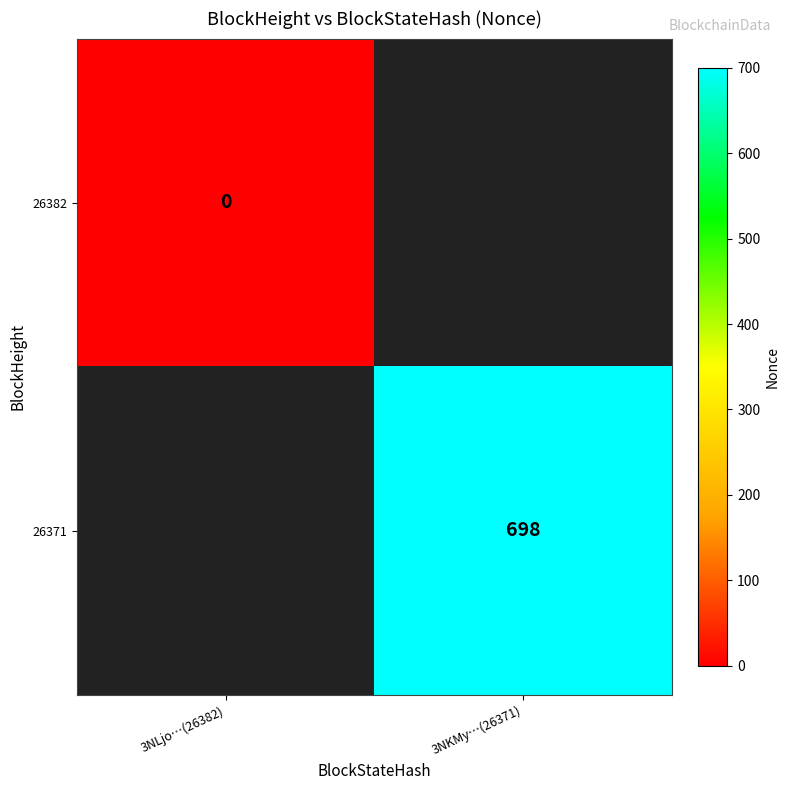

How many data points does each series have?

2